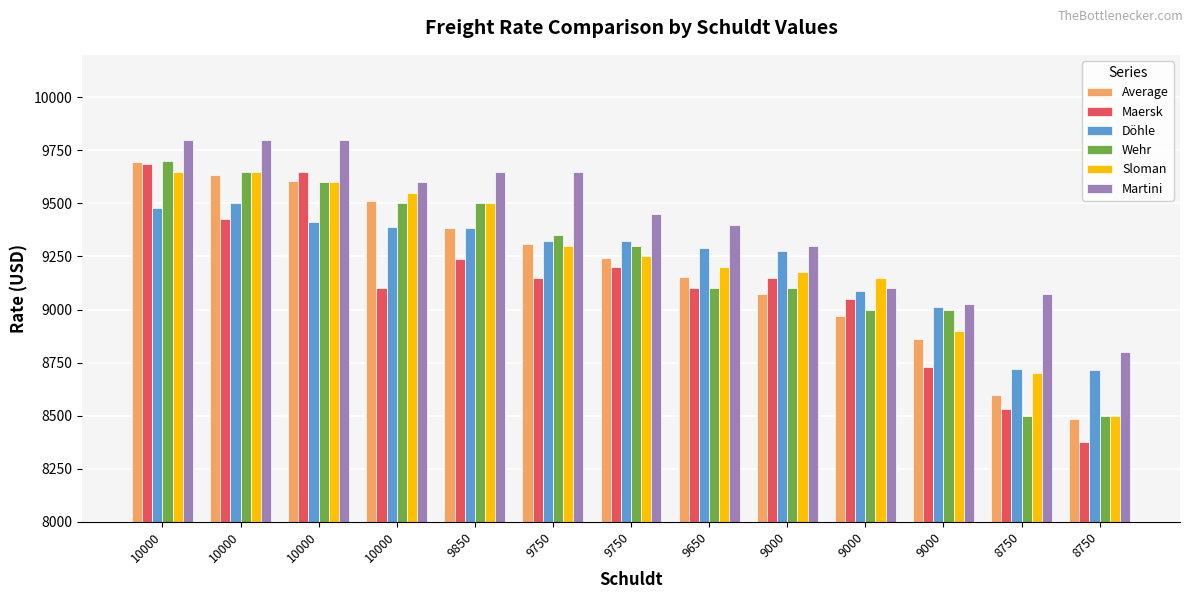

Reading right to left, list all the values displayed in this chart.

Average: 8750=8482	8750=8597	9000=8863	9000=8970	9000=9074	9650=9155	9750=9241	9750=9310	9850=9384	10000=9509	10000=9607	10000=9633	10000=9695
Maersk: 8750=8375	8750=8532	9000=8730	9000=9050	9000=9150	9650=9100	9750=9200	9750=9150	9850=9237	10000=9100	10000=9650	10000=9425	10000=9687
Döhle: 8750=8713	8750=8720	9000=9013	9000=9088	9000=9275	9650=9292	9750=9325	9750=9325	9850=9386	10000=9390	10000=9413	10000=9500	10000=9480
Wehr: 8750=8500	8750=8500	9000=9000	9000=9000	9000=9100	9650=9100	9750=9300	9750=9350	9850=9500	10000=9500	10000=9600	10000=9650	10000=9700
Sloman: 8750=8500	8750=8700	9000=8900	9000=9150	9000=9175	9650=9200	9750=9250	9750=9300	9850=9500	10000=9550	10000=9600	10000=9650	10000=9650
Martini: 8750=8800	8750=9075	9000=9025	9000=9100	9000=9300	9650=9400	9750=9450	9750=9650	9850=9650	10000=9600	10000=9800	10000=9800	10000=9800